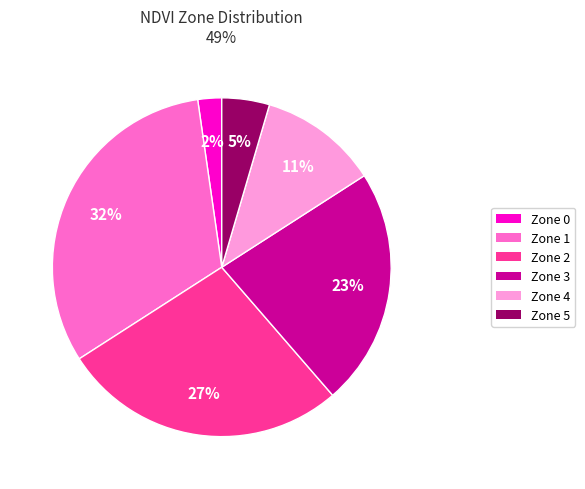

Count the number of slices in the pie.

6